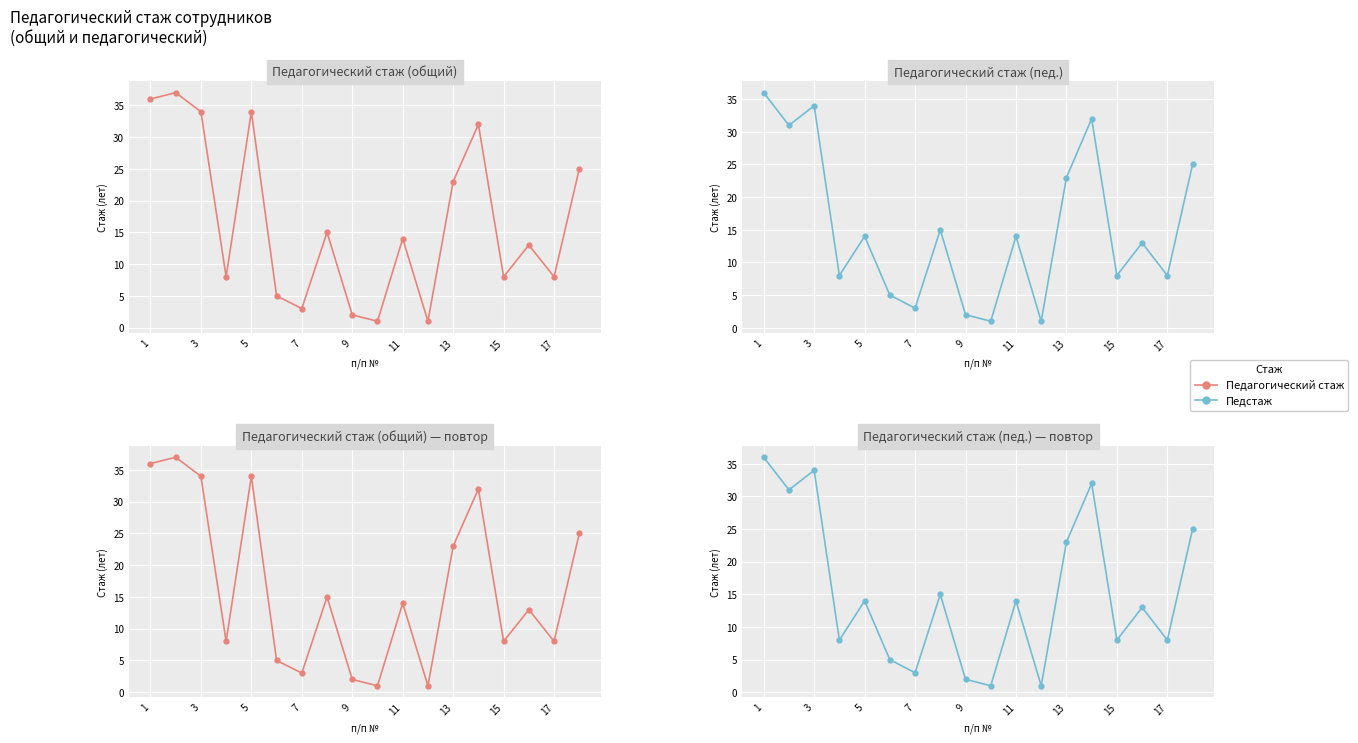

What is the minimum value shown in the chart?

1